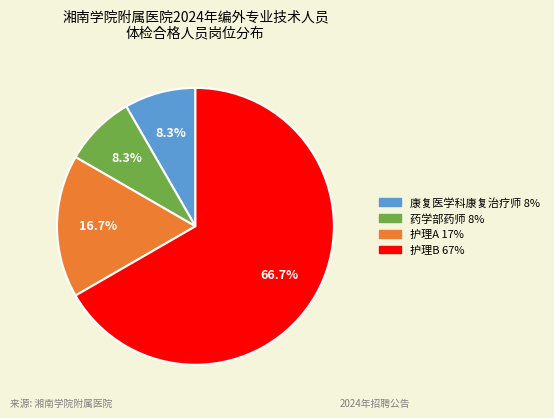

Count the number of slices in the pie.

4